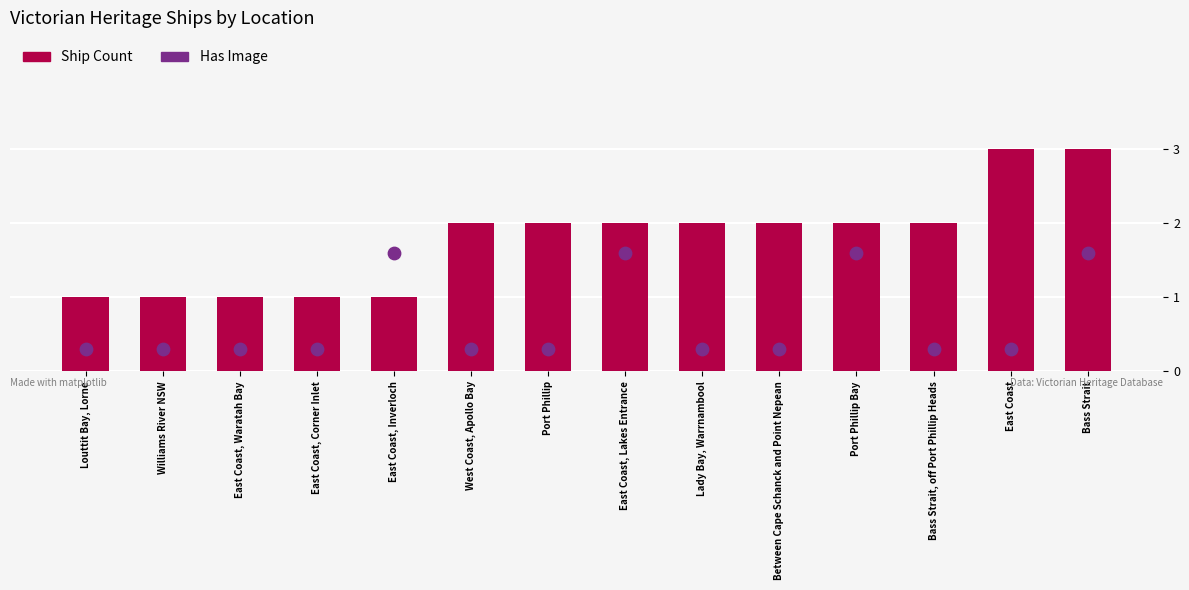

Which series reaches the minimum Y coordinate?

Has Image